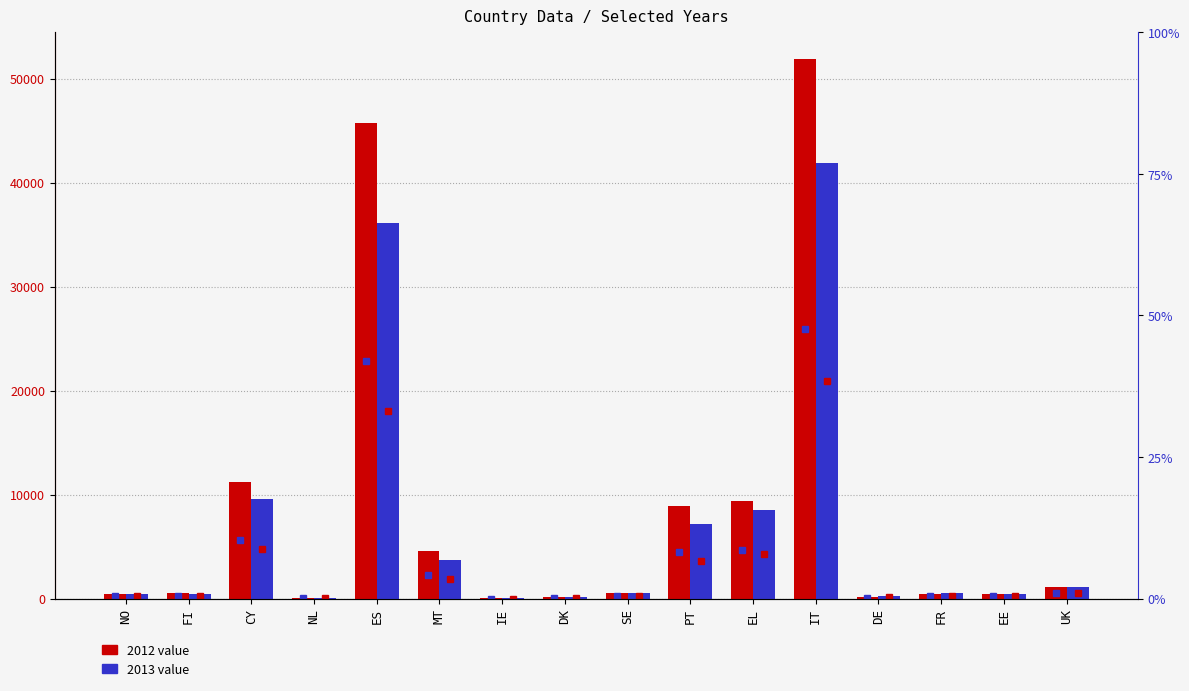

At DK, list the series in order from largest to smallest.

2013, 2012